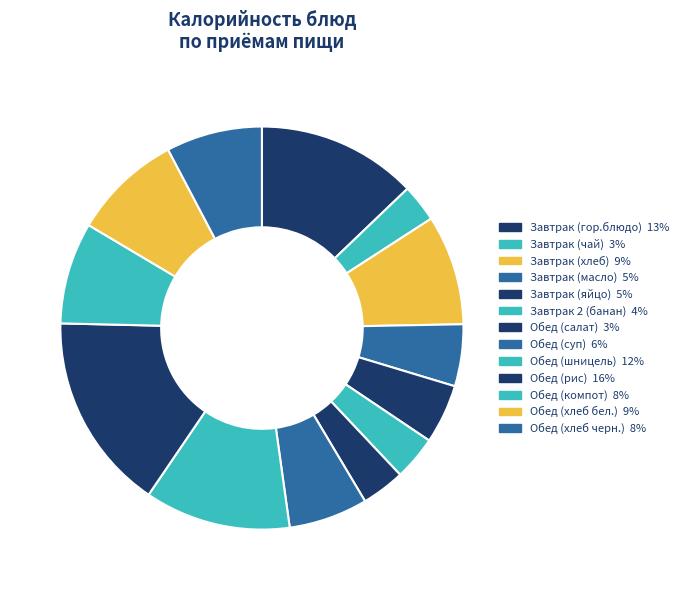

How many slices are in this pie chart?

13